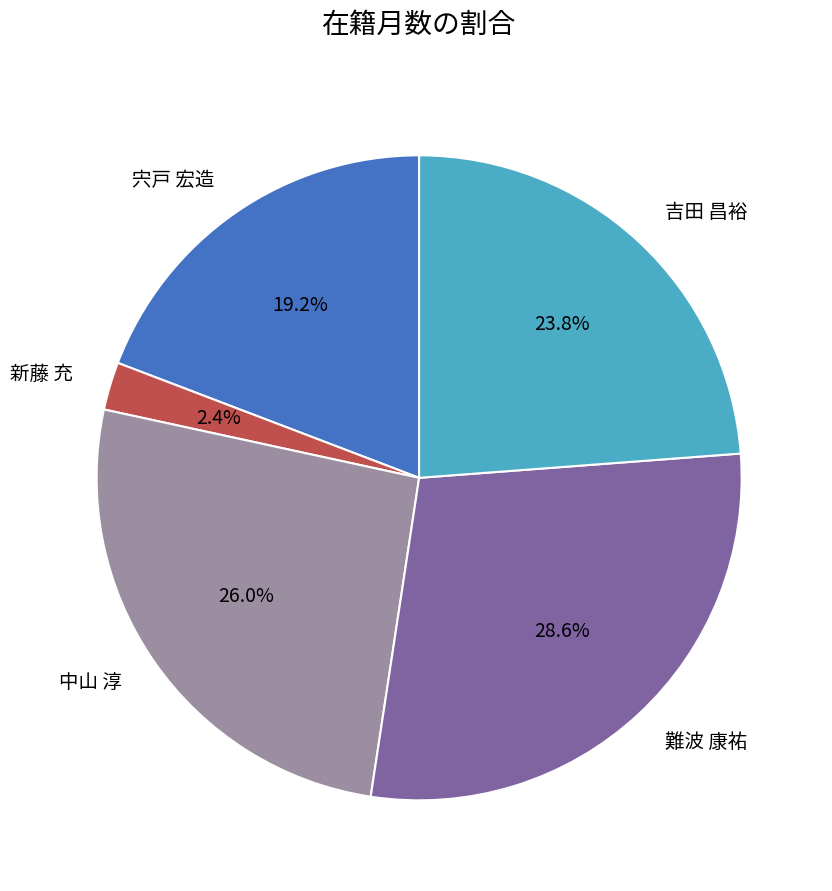

What is the ratio of the value at 吉田 昌裕 to the value at 宍戸 宏造?

1.2